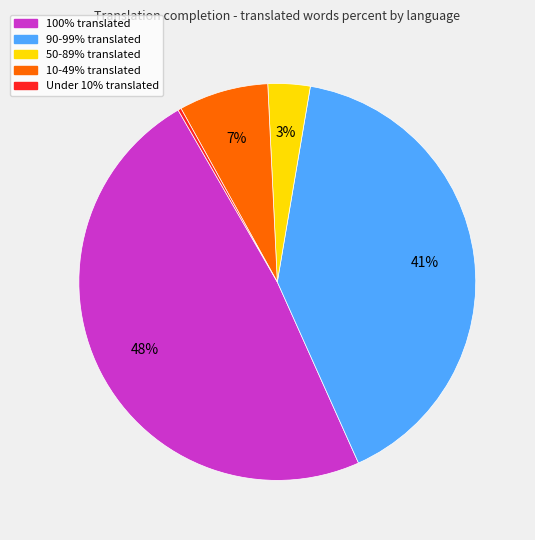

To the nearest percent, what is the average slice percentage?

20%